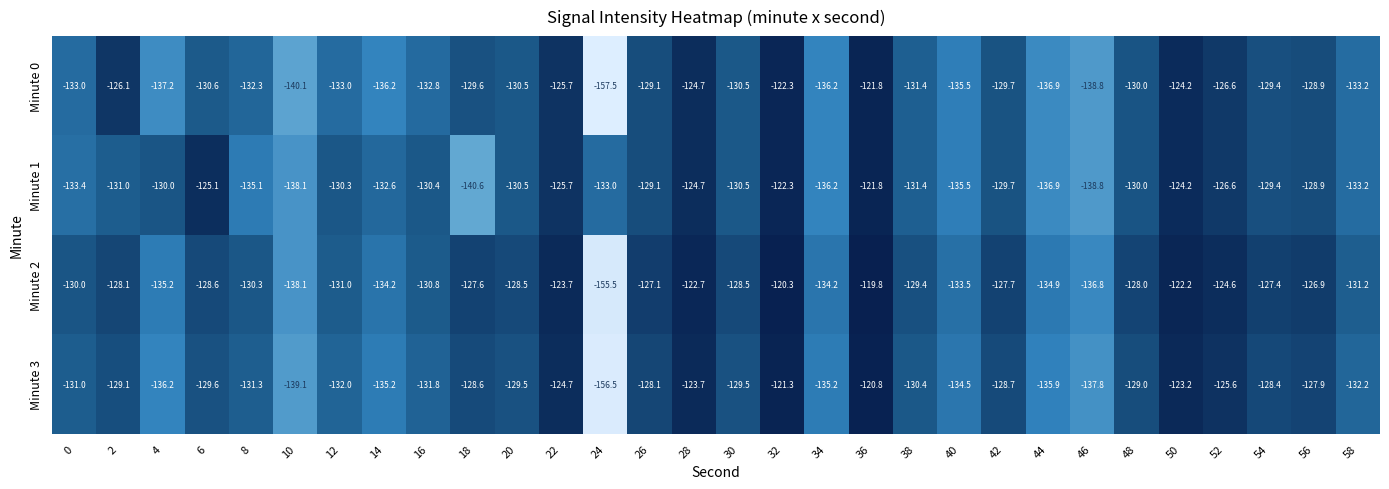

What is the difference between the Minute 1 values at 18 and 54?

11.2